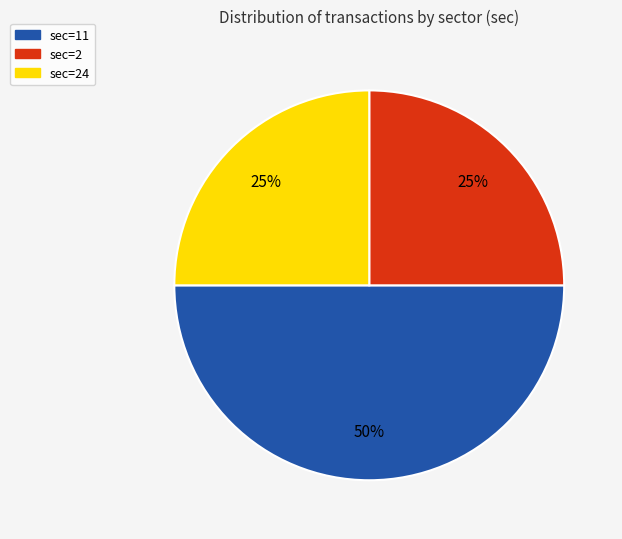

To the nearest percent, what is the difference between the largest and smallest slice percentages?

25%